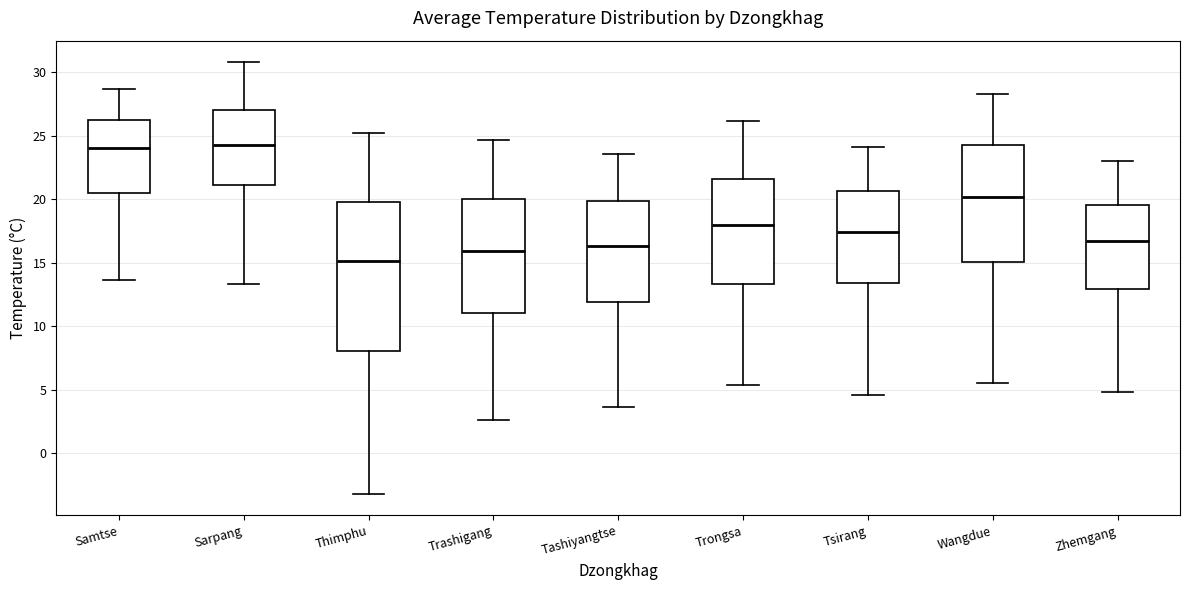

Reading left to right, transcribe this box plot: for each box, give where its median line is, the range the box spans, and where its two whiskers end, as read against the y-axis. The values are not printed on the chart, so give them approximately, as read against the axis.

Samtse: median 24.0, box 20.5 to 26.0, whiskers 13.5 to 28.5
Sarpang: median 24.5, box 21.0 to 27.0, whiskers 13.5 to 31.0
Thimphu: median 15.0, box 8.0 to 20.0, whiskers -3.0 to 25.0
Trashigang: median 16.0, box 11.0 to 20.0, whiskers 2.5 to 24.5
Tashiyangtse: median 16.5, box 12.0 to 20.0, whiskers 3.5 to 23.5
Trongsa: median 18.0, box 13.5 to 21.5, whiskers 5.5 to 26.0
Tsirang: median 17.5, box 13.5 to 20.5, whiskers 4.5 to 24.0
Wangdue: median 20.0, box 15.0 to 24.5, whiskers 5.5 to 28.5
Zhemgang: median 16.5, box 13.0 to 19.5, whiskers 5.0 to 23.0